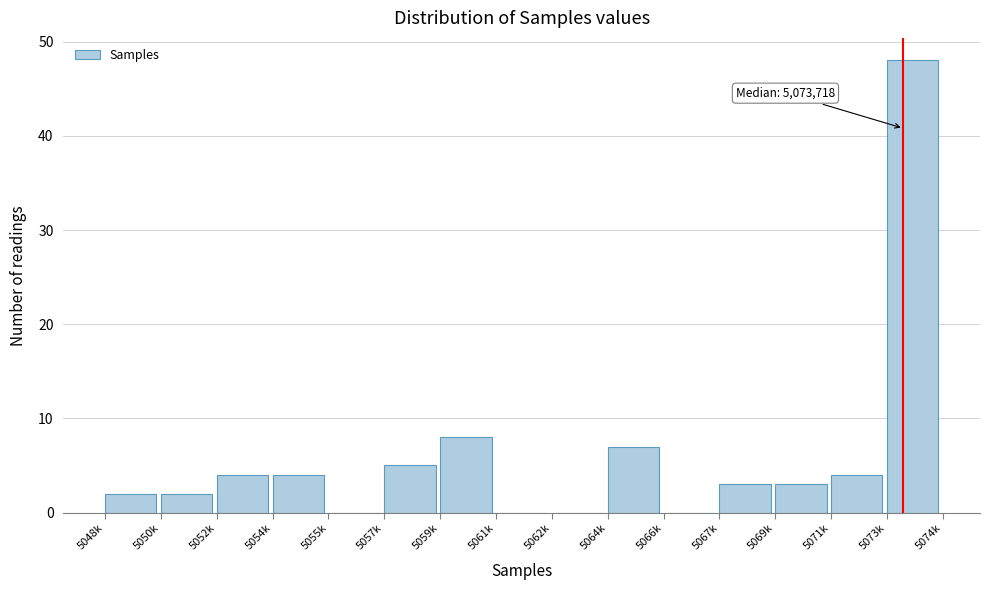

Reading left to right, extract all data points from this chart.

5048k=2	5050k=2	5052k=4	5054k=4	5055k=0	5057k=5	5059k=8	5061k=0	5062k=0	5064k=7	5066k=0	5067k=3	5069k=3	5071k=4	5073k=48